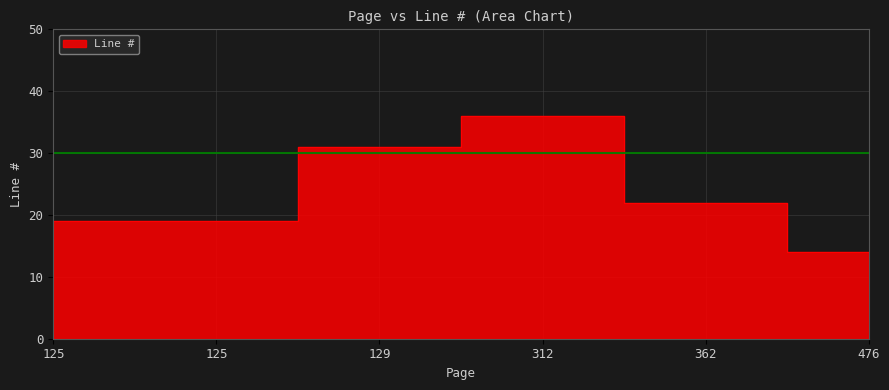

Reading left to right, what are all the values shown in this chart?

19	19	31	36	22	14